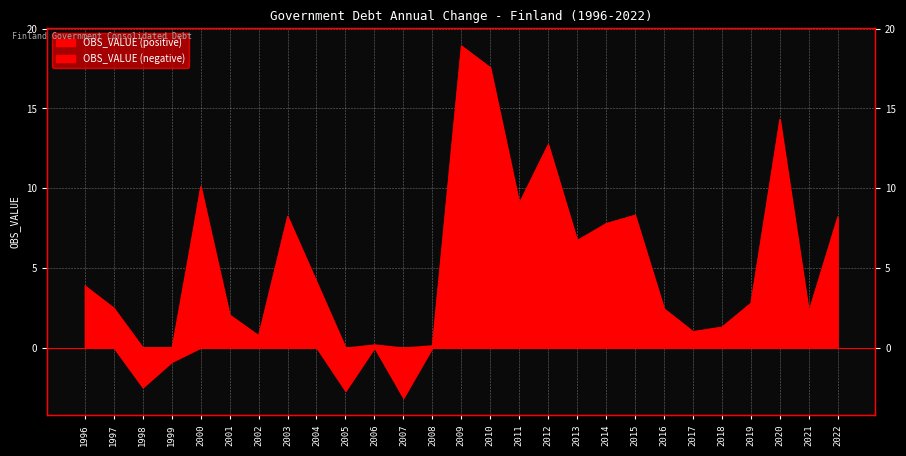

What is the ratio of the value at 2009 to the value at 2022?

2.3